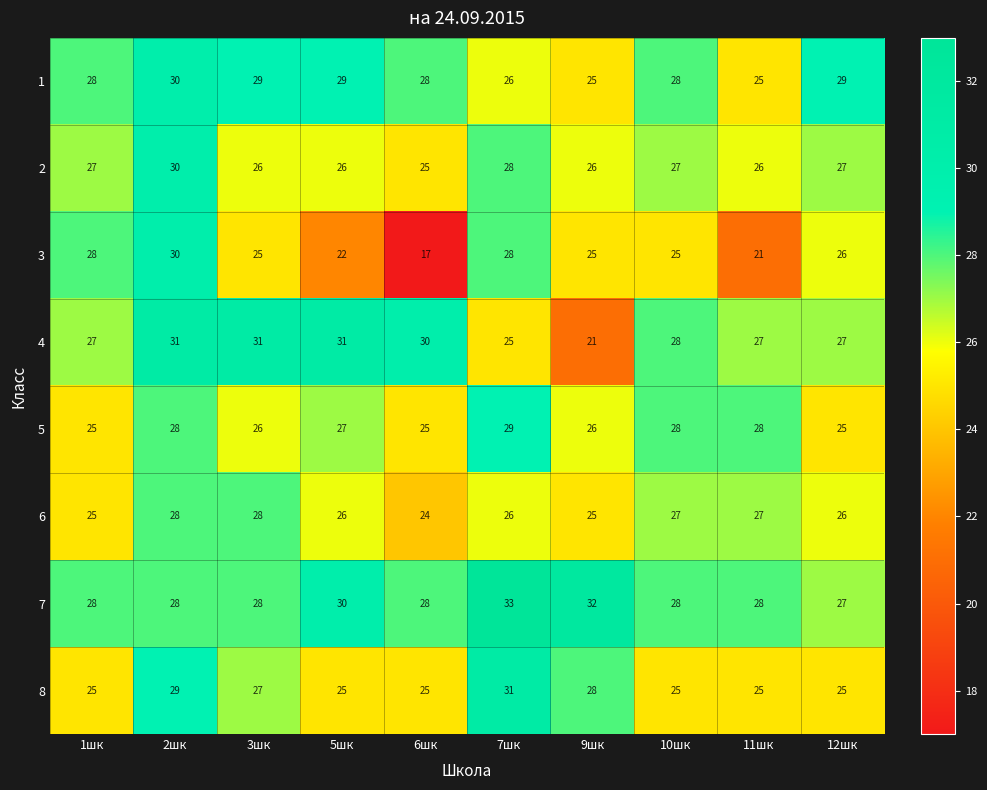

At which category is the sum across all series the highest?

2шк